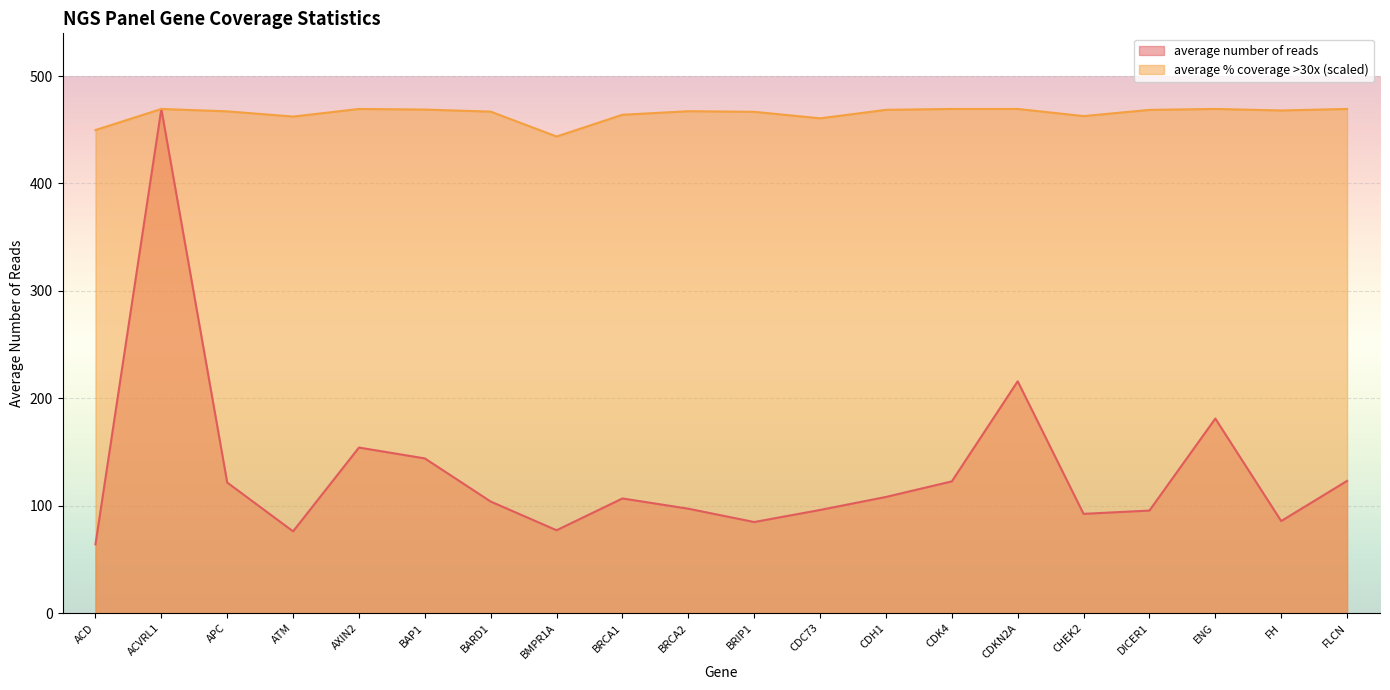

Rank the series by their average value, from lowest to highest.

average number of reads, average % coverage >30x (scaled)